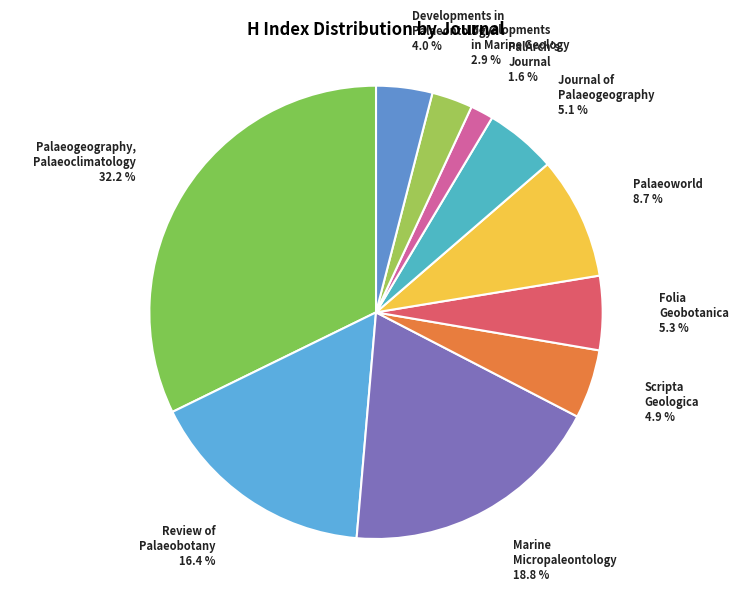

Rank the categories by value from lowest to highest.

PalArch's Journal, Developments in Marine Geology, Developments in Palaeontology, Scripta Geologica, Journal of Palaeogeography, Folia Geobotanica, Palaeoworld, Review of Palaeobotany, Marine Micropaleontology, Palaeogeography, Palaeoclimatology